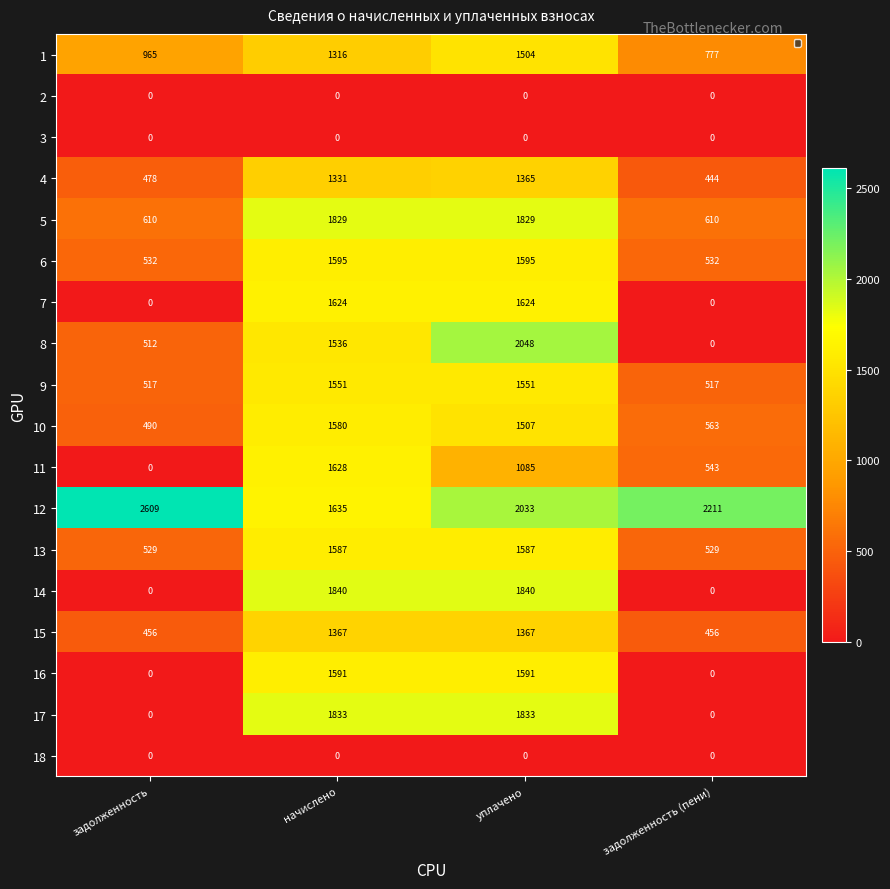

What is the sum of the 12 values at начислено and задолженность (пени)?

3846